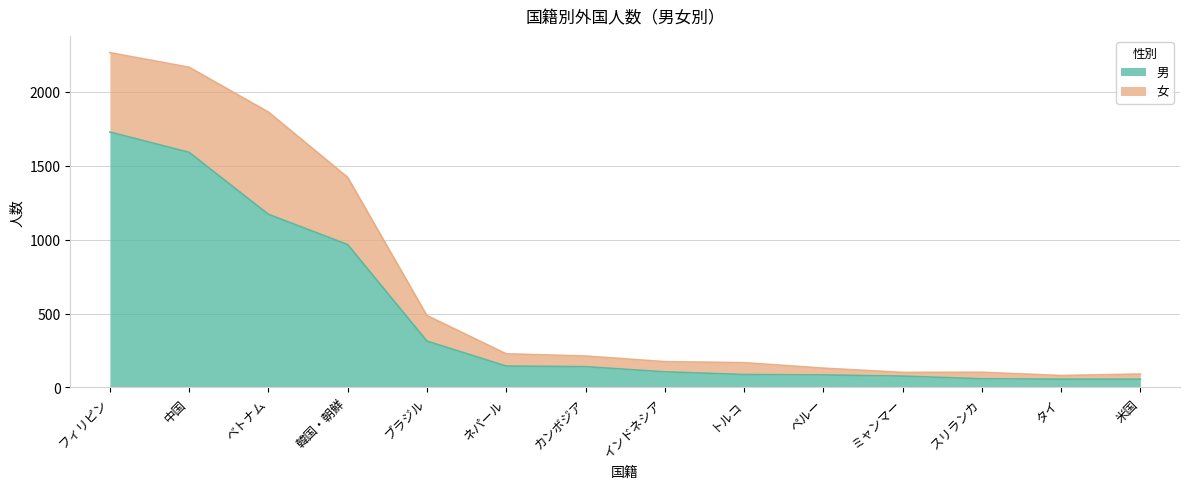

Where does the data first go above 141?

フィリピン